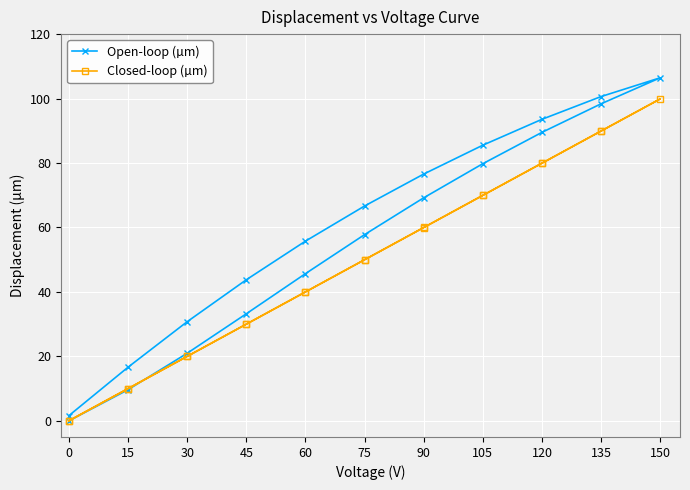

List the series in order of their overall mean, highest first.

Open-loop (µm), Closed-loop (µm)